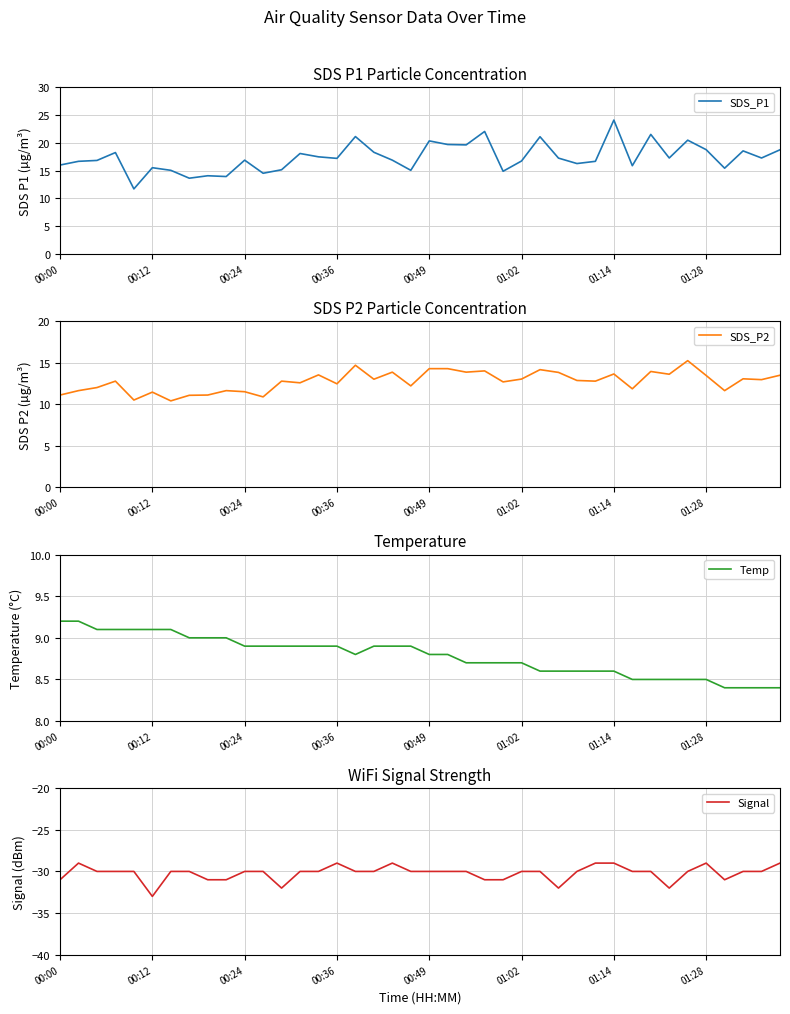

What is the highest value of the SDS_P1 series?

24.1